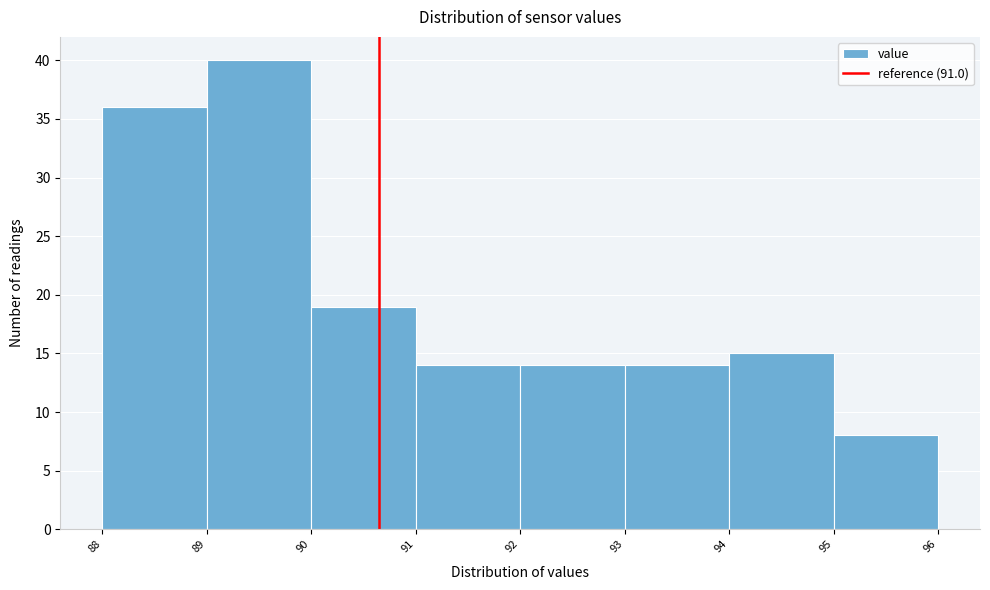

Reading left to right, extract all data points from this chart.

36	40	19	14	14	14	15	8